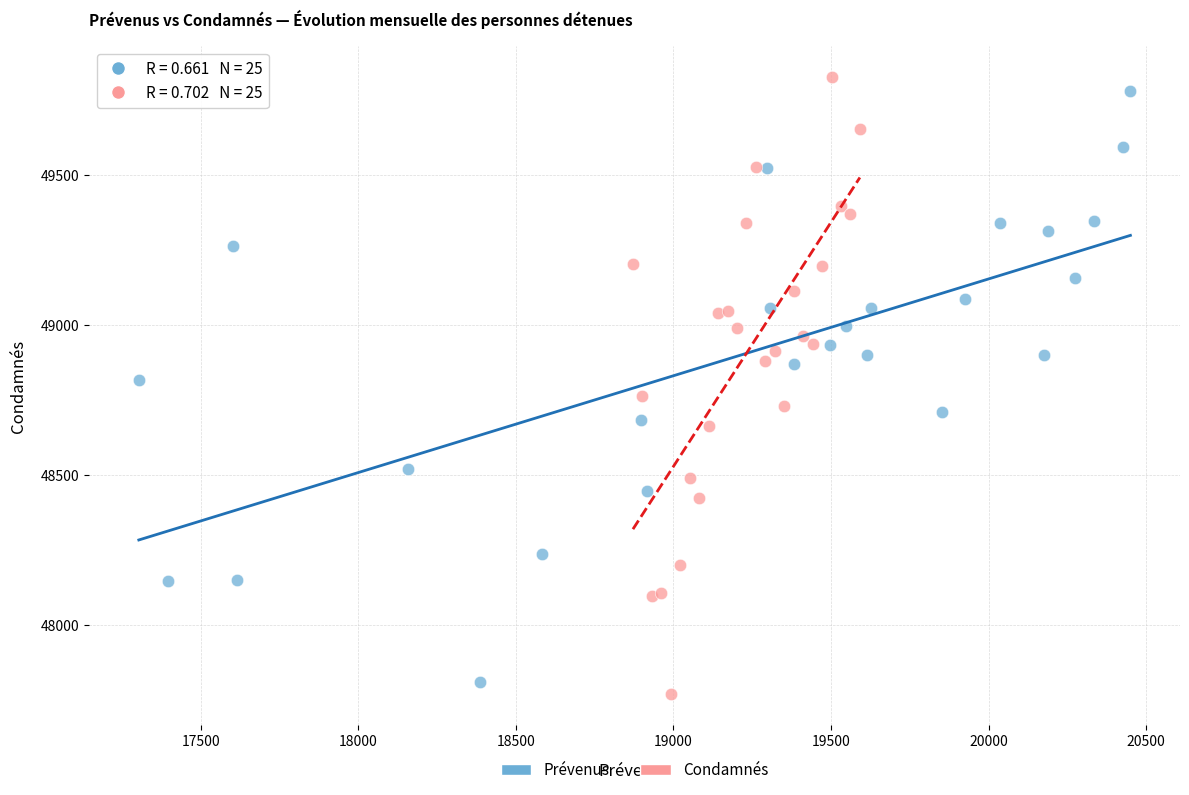

Which series has the largest Y range (max minus min)?

Condamnés